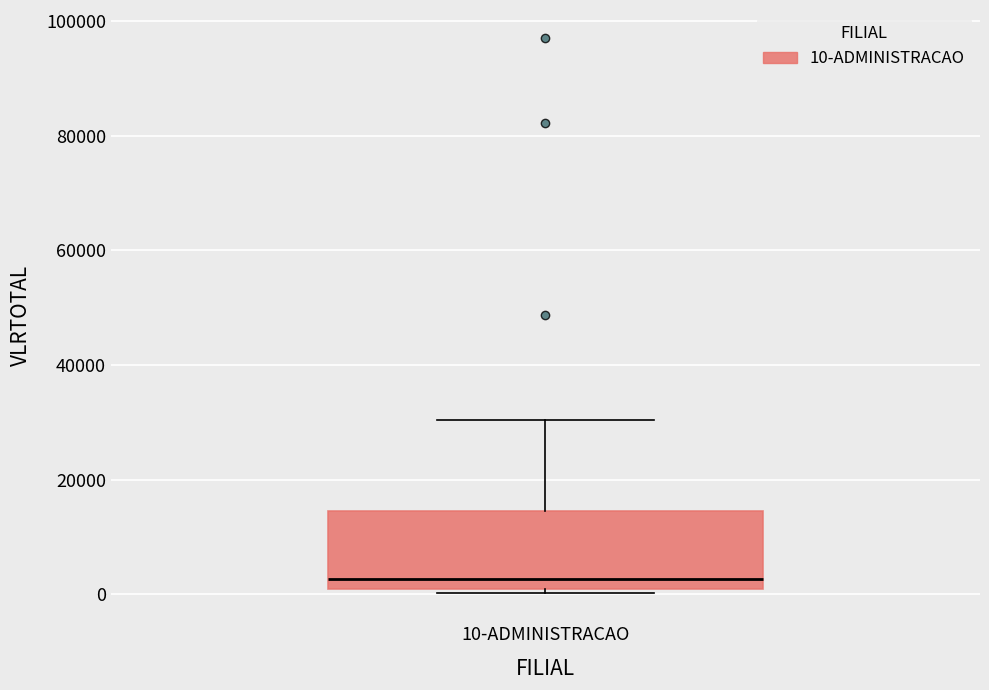

Read this box plot against the y-axis: the position of the median line, the range covered by the box, and the ends of both whiskers. The values are not printed on the chart, so give them approximately, as read against the axis.

median 2000, box 0 to 14000, whiskers 0 (just below the box's lower edge) to 30000